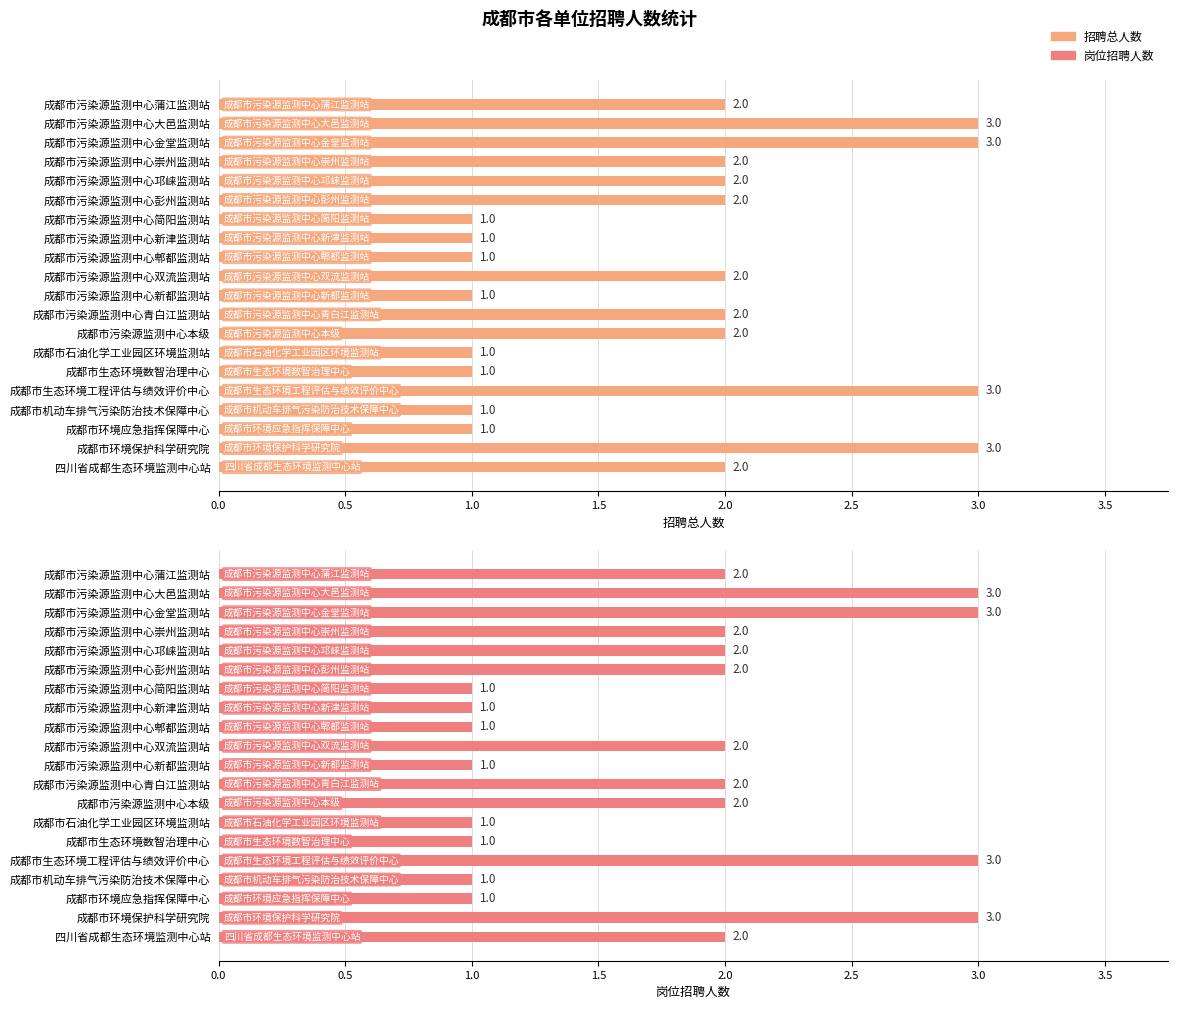

What is the difference between the maximum and minimum values in the 招聘总人数 series?

2